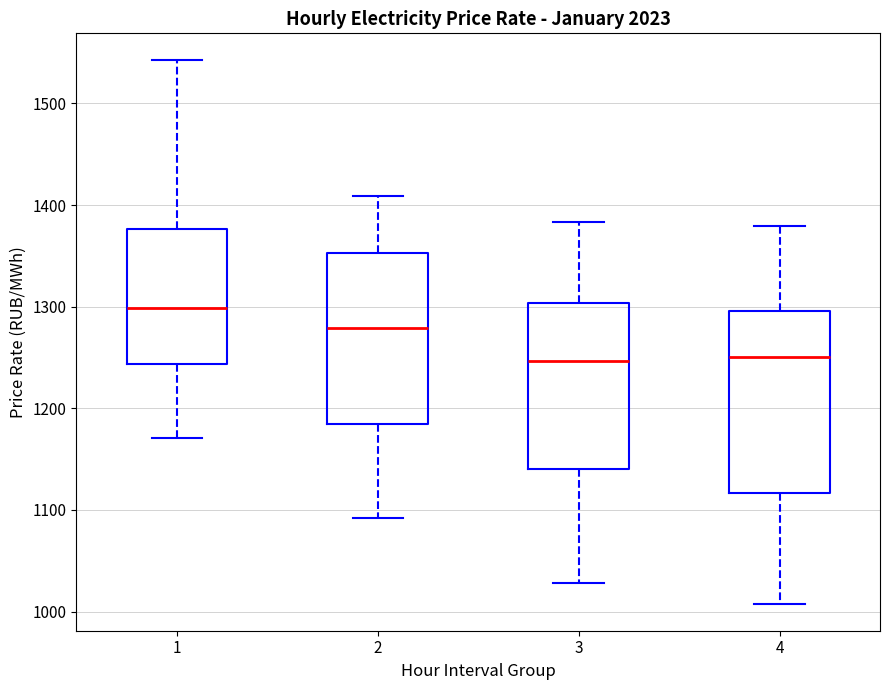

Reading left to right, read every box against the y-axis: the position of its median line, the range the box covers, and the ends of its whiskers. The values are not printed on the chart, so give them approximately, as read against the axis.

1: median 1300, box 1240 to 1380, whiskers 1170 to 1540
2: median 1280, box 1190 to 1350, whiskers 1090 to 1410
3: median 1250, box 1140 to 1300, whiskers 1030 to 1380
4: median 1250, box 1120 to 1300, whiskers 1010 to 1380